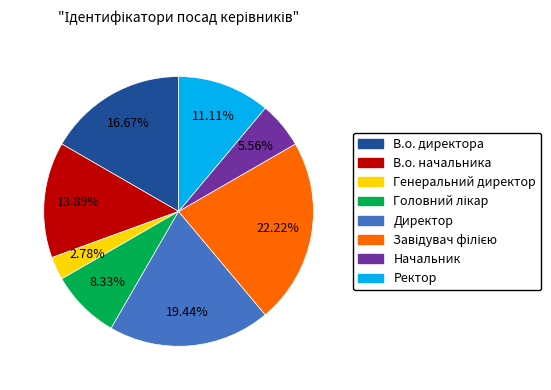

What is the smallest slice in the pie chart?

Генеральний директор